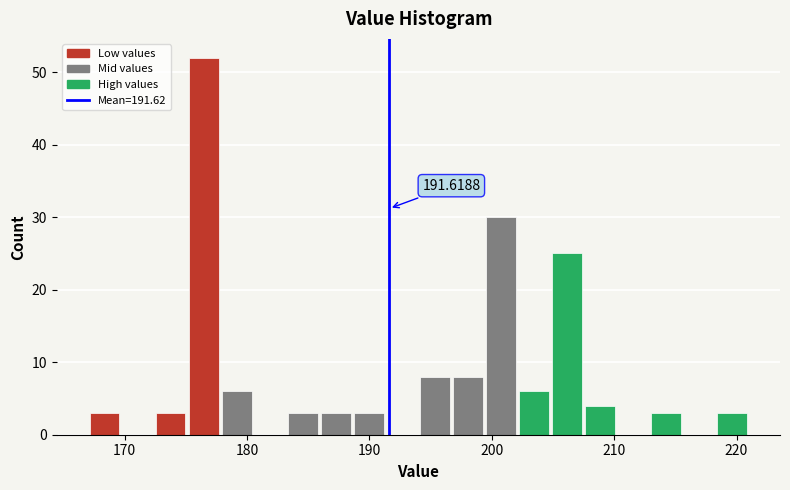

Around what value on the x-axis is the tallest bar? Give the approximate position of its centre, as read against the axis.

176